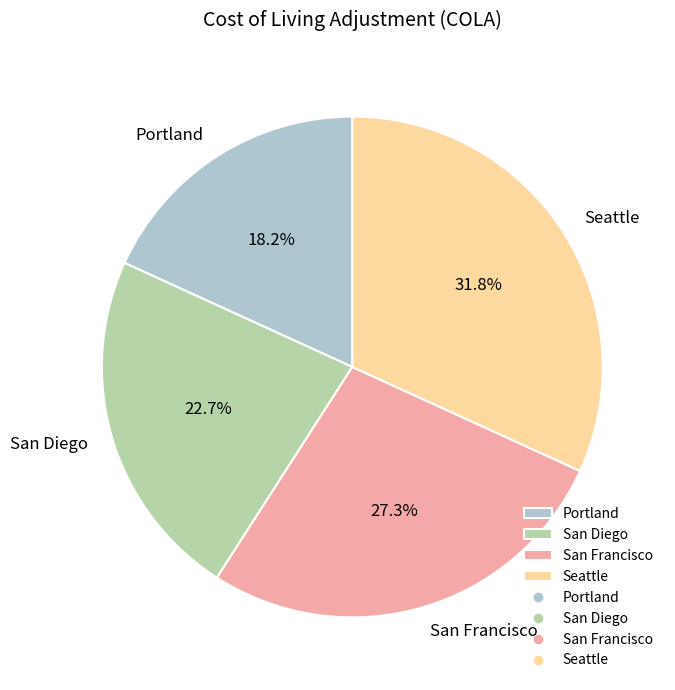

What percentage is the Portland slice, to the nearest percent?

18%